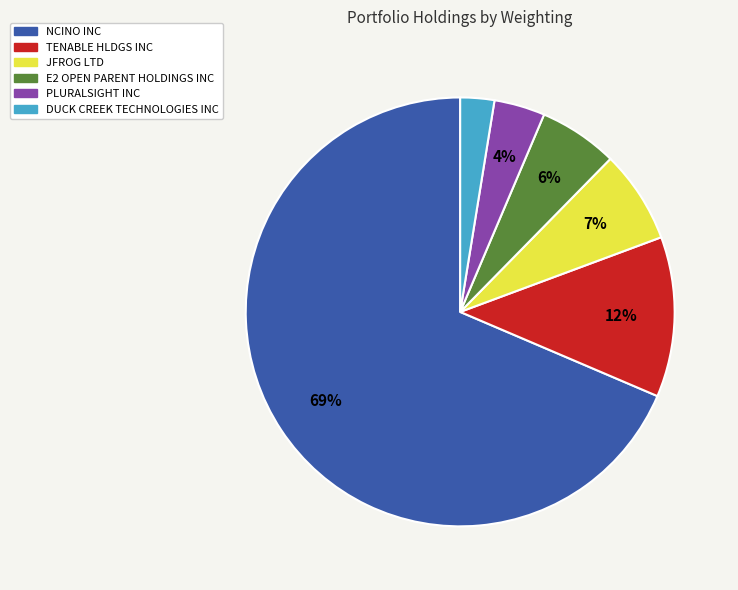

To the nearest percent, what portion does DUCK CREEK TECHNOLOGIES INC represent?

3%